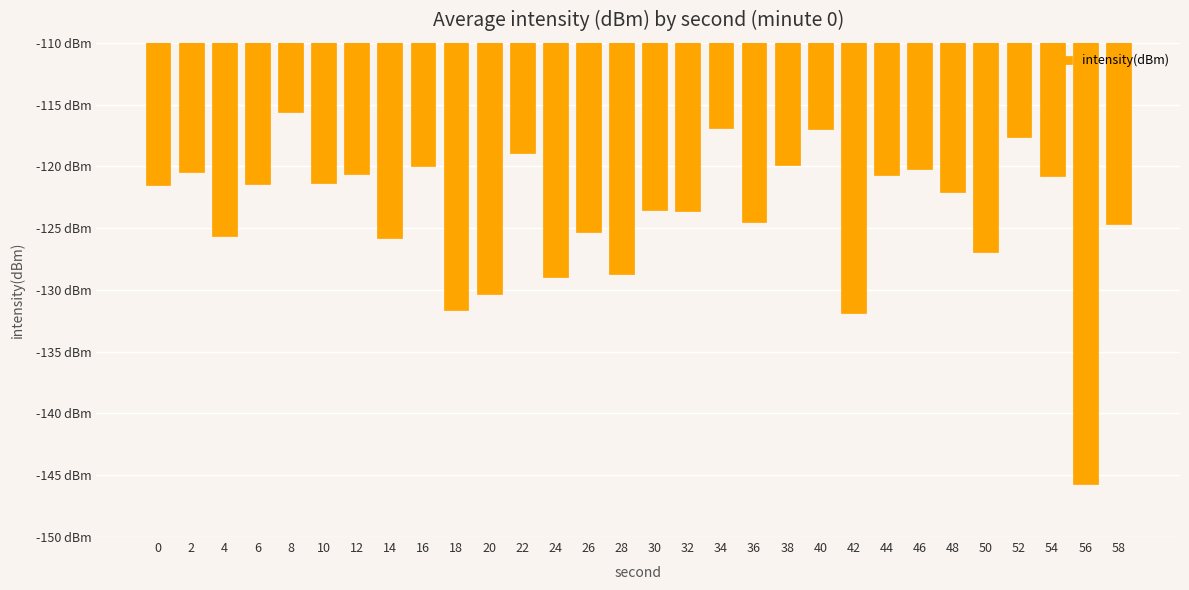

Are the bars horizontal?

No